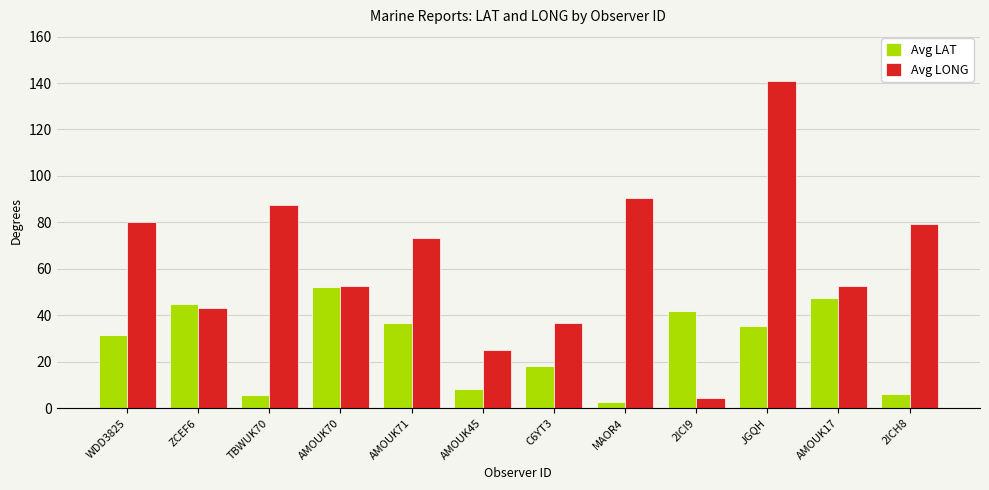

Which category has the highest value across all series?

JGQH